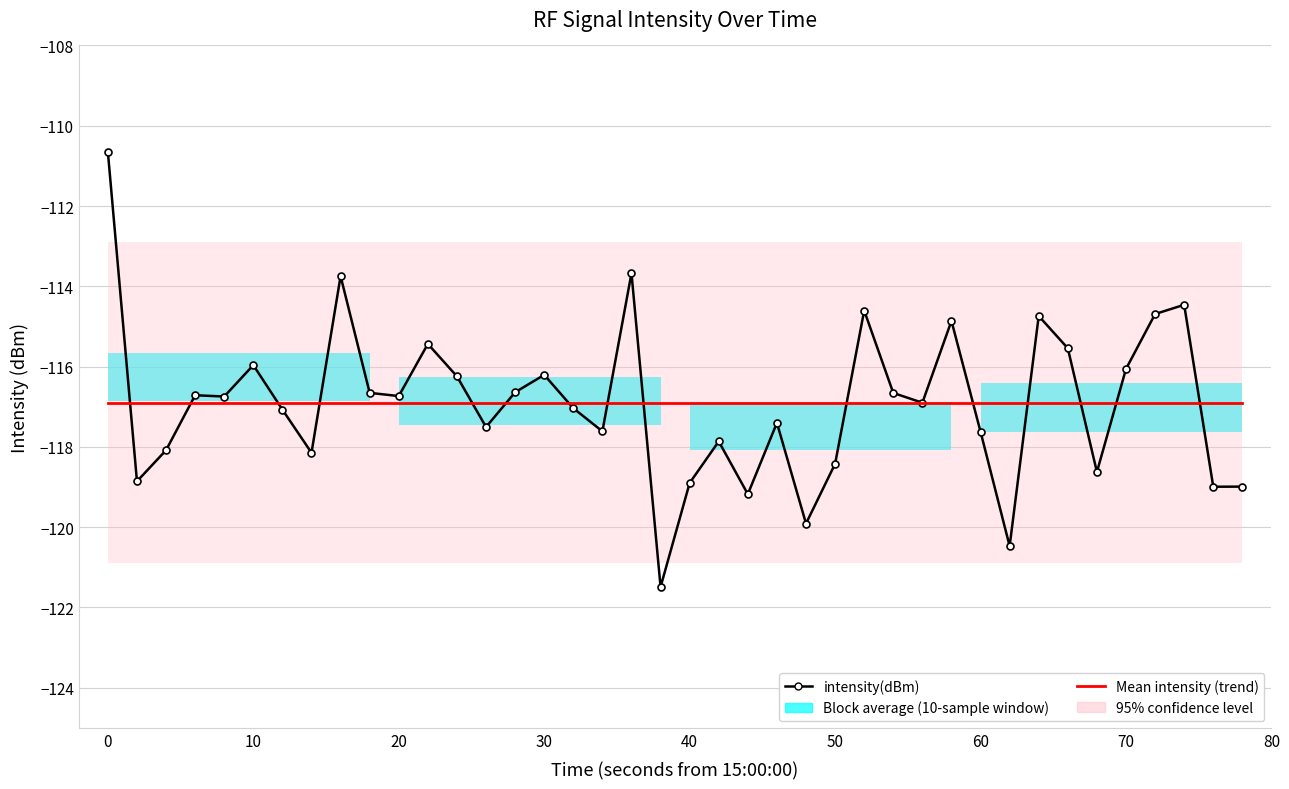

How many interior local peaks (higher than both neighbors) does the data have?

12